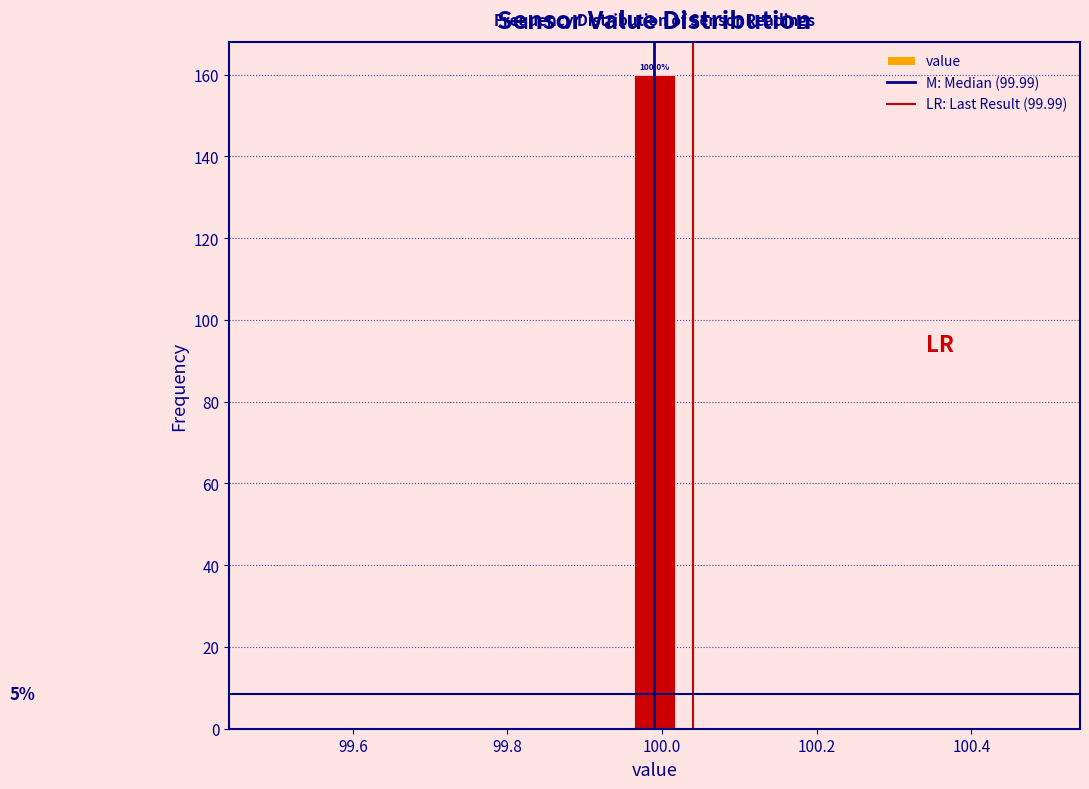

Around what value on the x-axis is the tallest bar? Give the approximate position of its centre, as read against the axis.

100.00